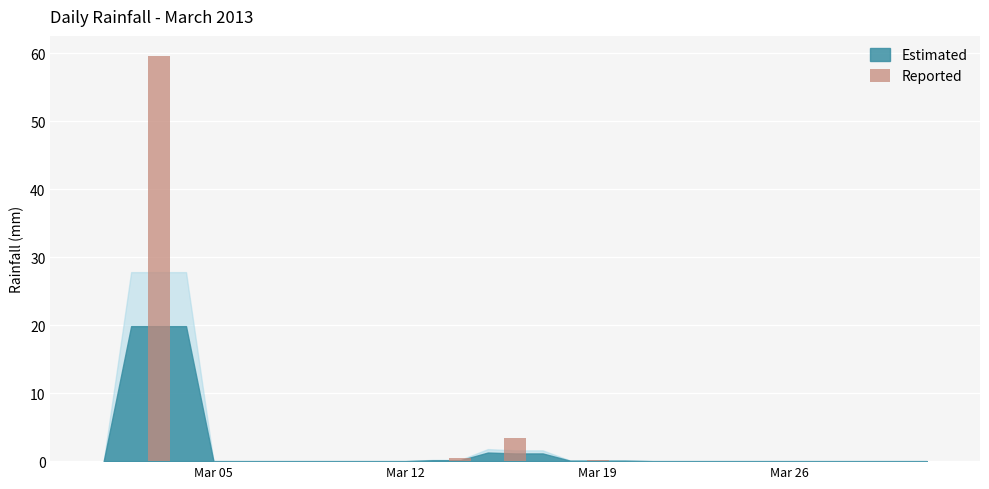

What is the greatest value displayed?

59.6